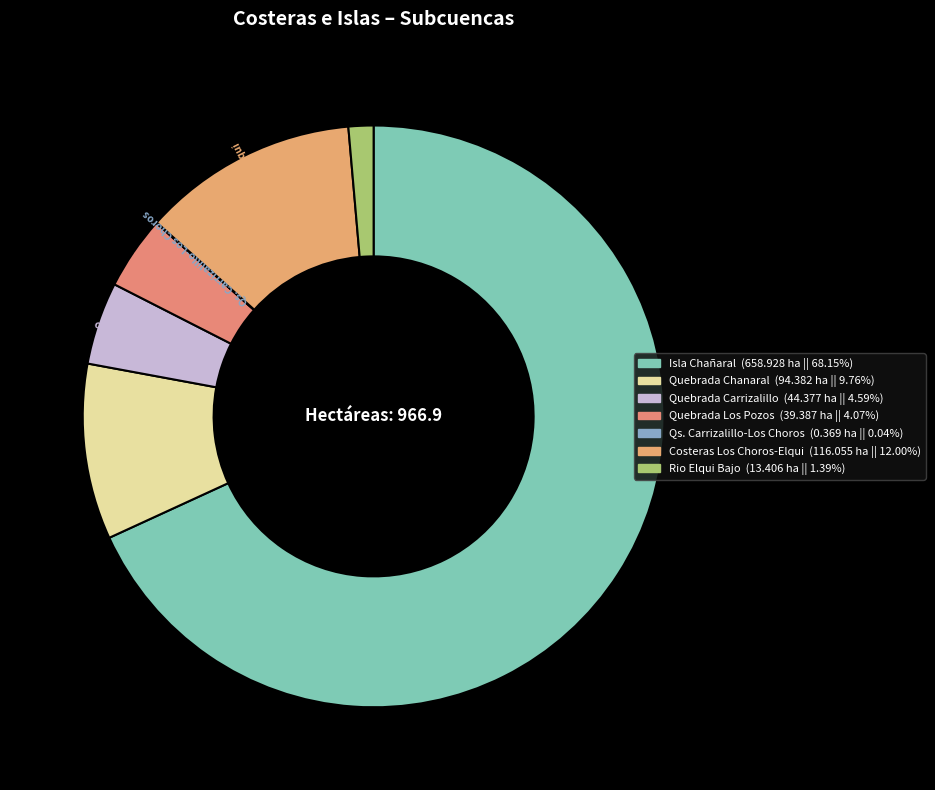

How much of the chart is everything except Quebrada Carrizalillo?

95.4%